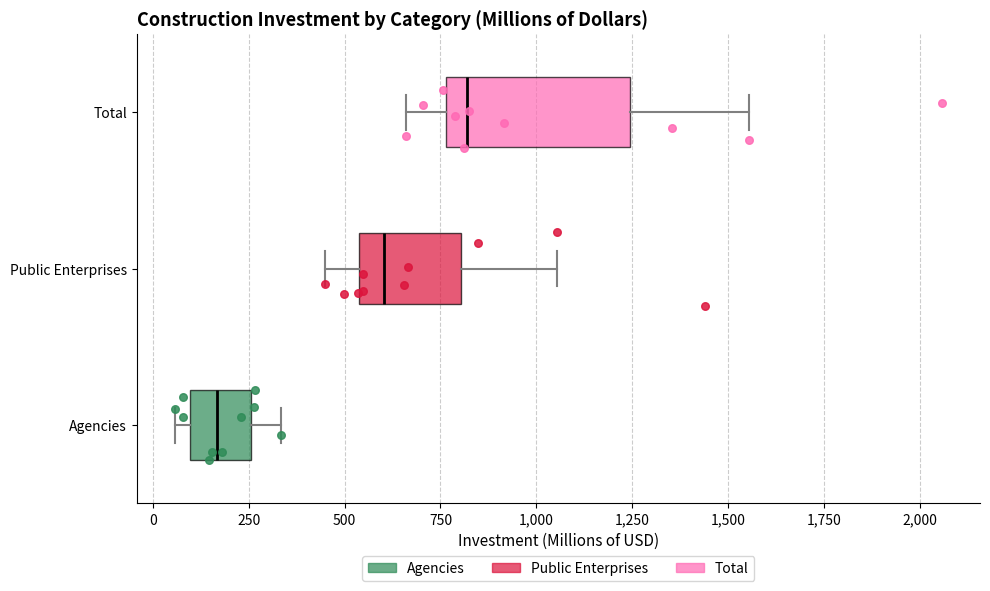

Which box's median line is the furthest to the right?

Total